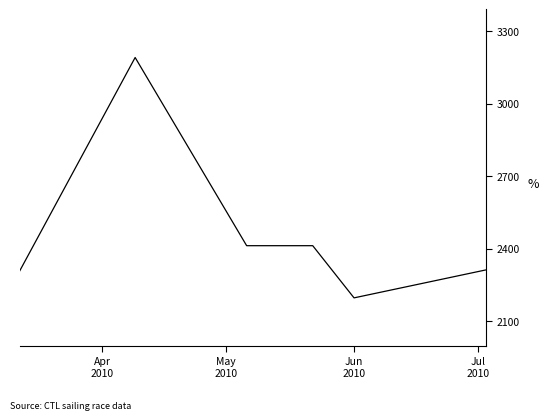

True or false: there are more than 0 points higher than both neighbors.

True